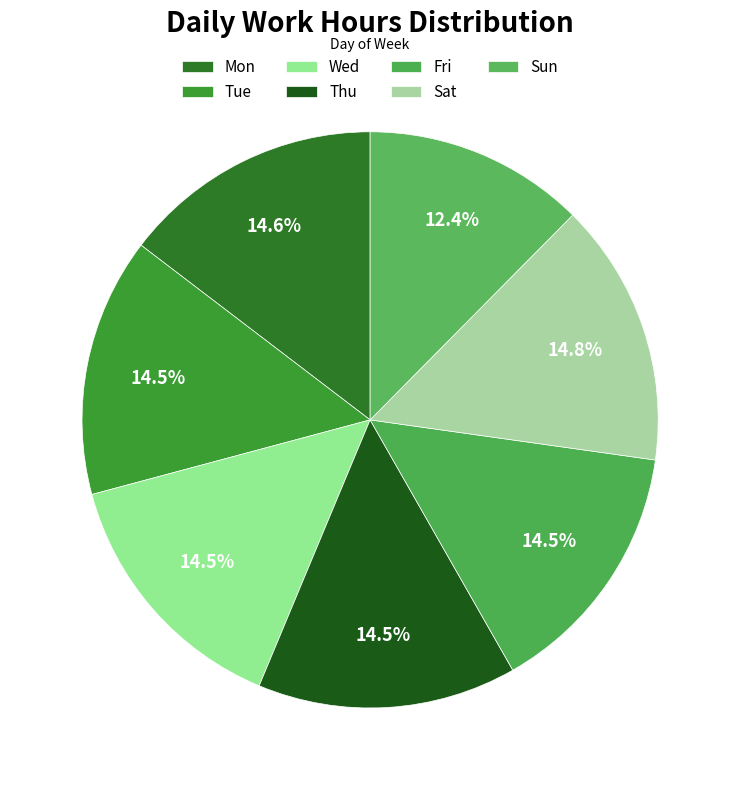

How many segments does this pie chart have?

7